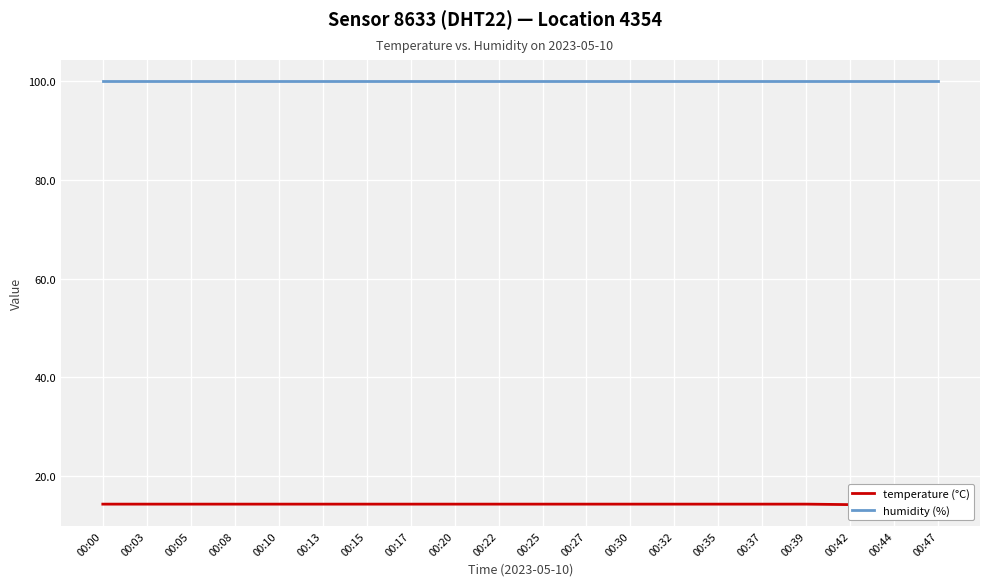

What is the sum of all humidity (%) values?

1998.0